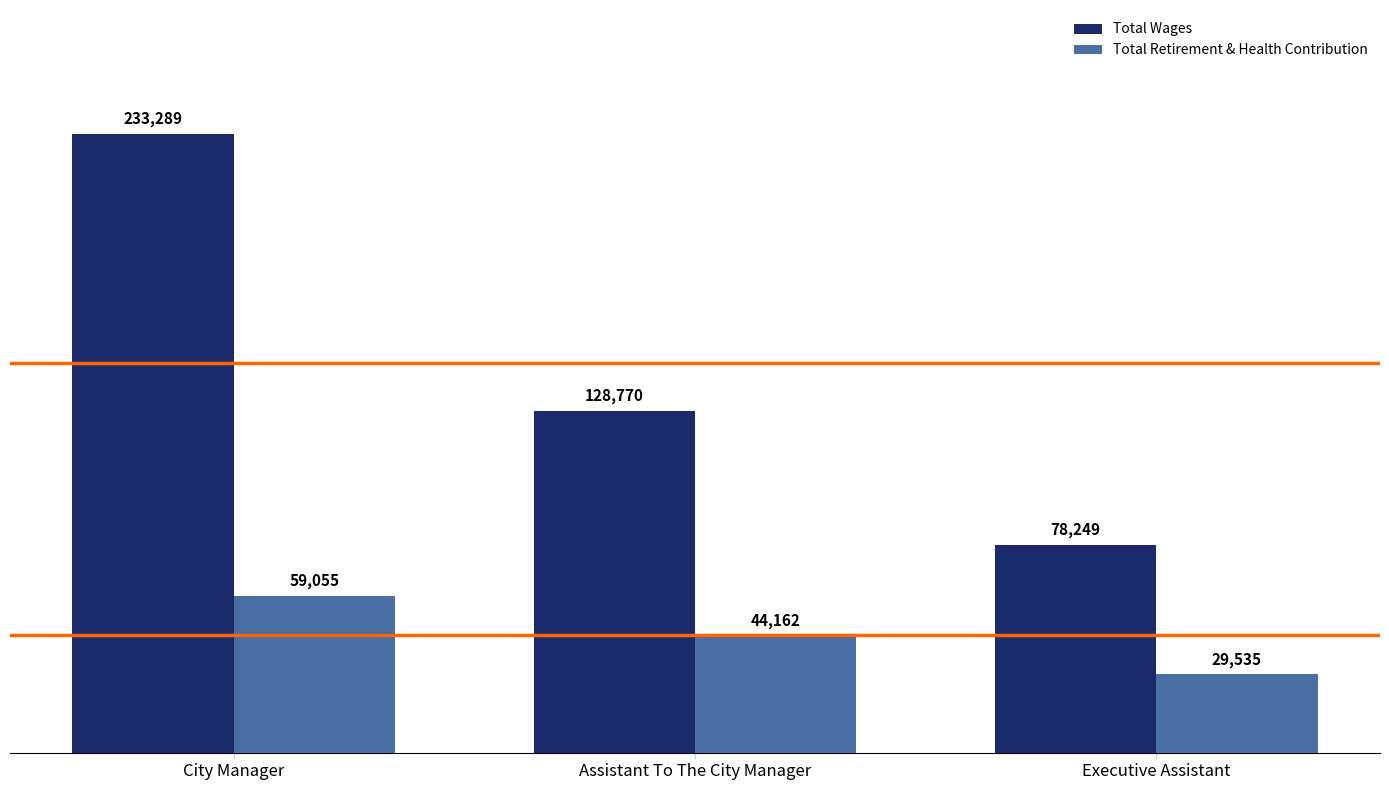

Is the value of Total Retirement & Health Contribution at Executive Assistant greater than the value of Total Wages at Executive Assistant?

No